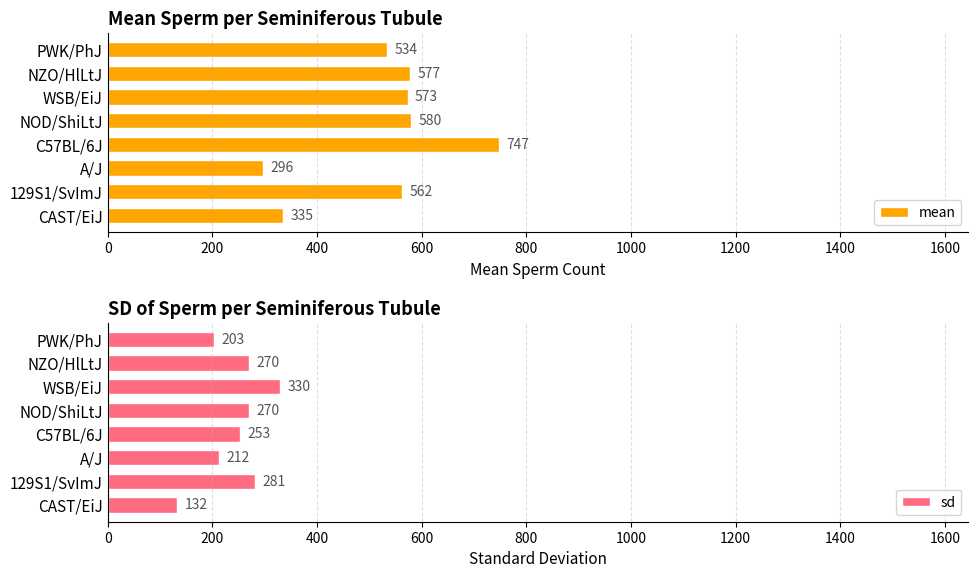

What is the value of the mean bar at the 3rd from the left?

296